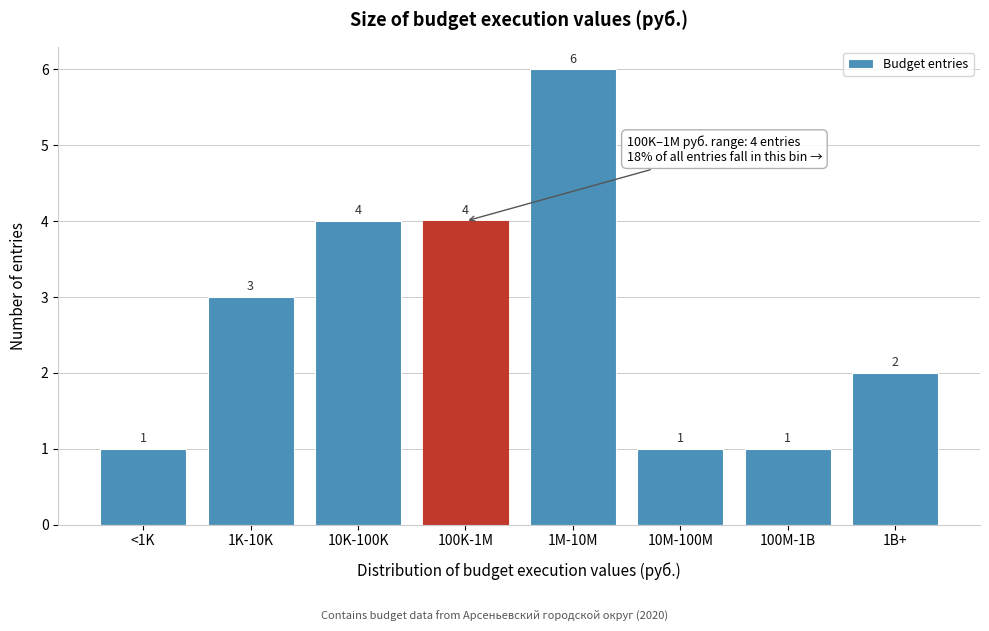

Reading right to left, list all the values displayed in this chart.

1B+=2	100M-1B=1	10M-100M=1	1M-10M=6	100K-1M=4	10K-100K=4	1K-10K=3	<1K=1